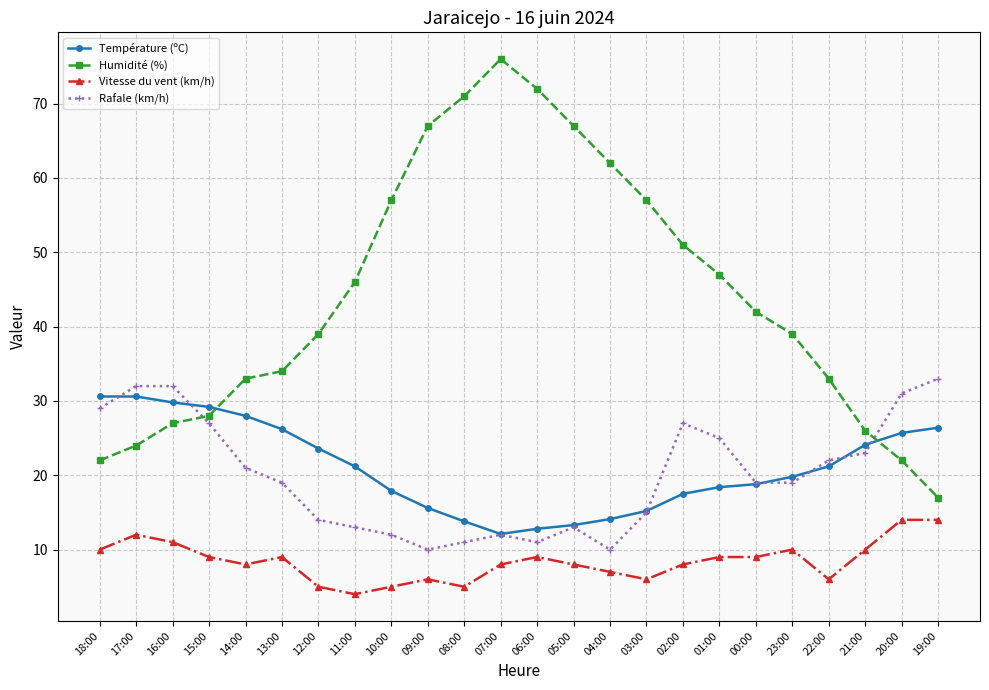

What is the difference between the maximum and minimum values in the Rafale (km/h) series?

23.0